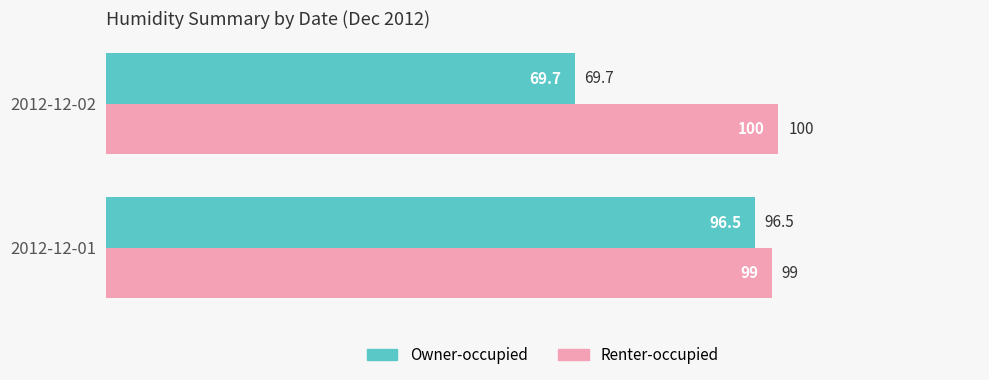

List the series in order of their overall mean, lowest first.

Owner-occupied, Renter-occupied